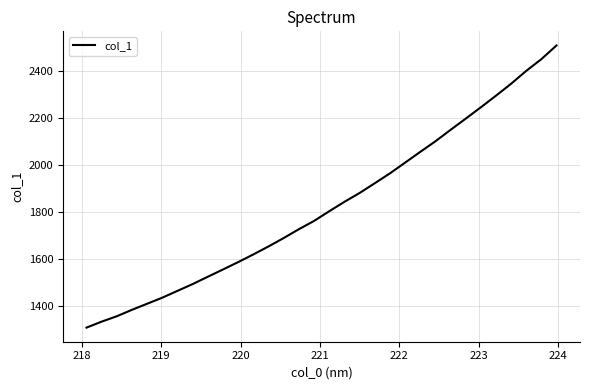

What is the difference between the maximum and minimum values?

1199.4